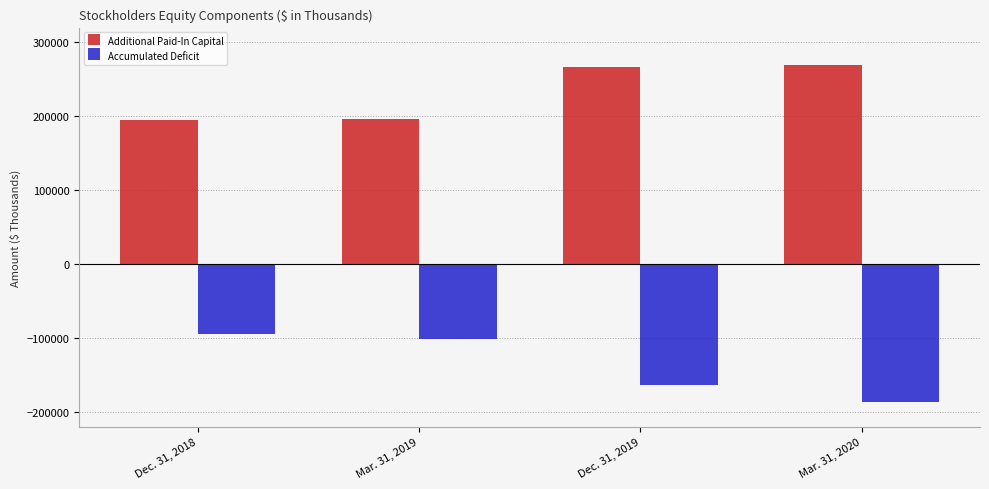

At which label is Accumulated Deficit closest to -140423?

Dec. 31, 2019